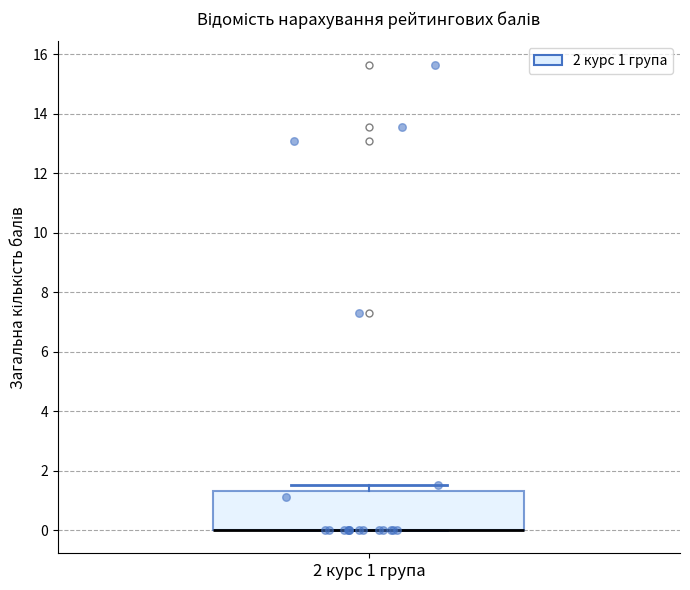

Read this box plot against the y-axis: the position of the median line, the range covered by the box, and the ends of both whiskers. The values are not printed on the chart, so give them approximately, as read against the axis.

median 0.0 (drawn on the box's lower edge), box 0.0 to 1.4, whiskers 0.0 to 1.6